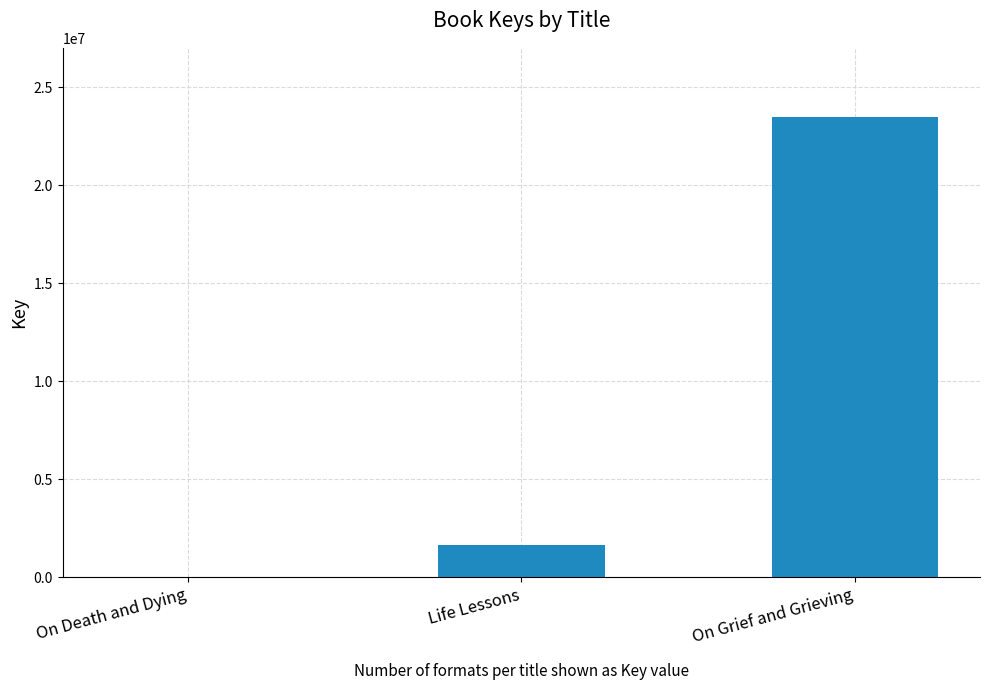

Are the bars horizontal?

No